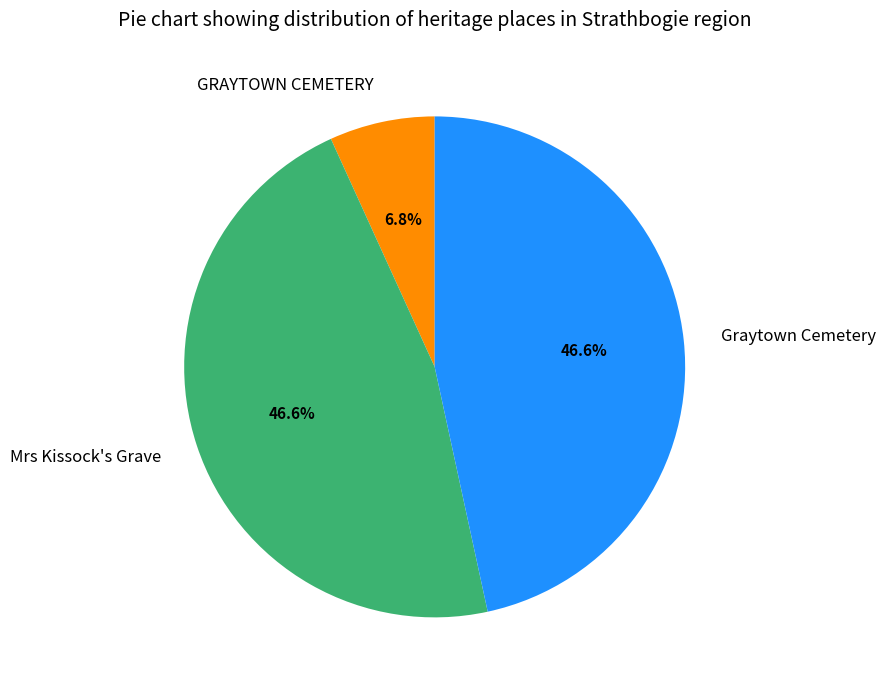

Is there a majority slice in this chart?

No